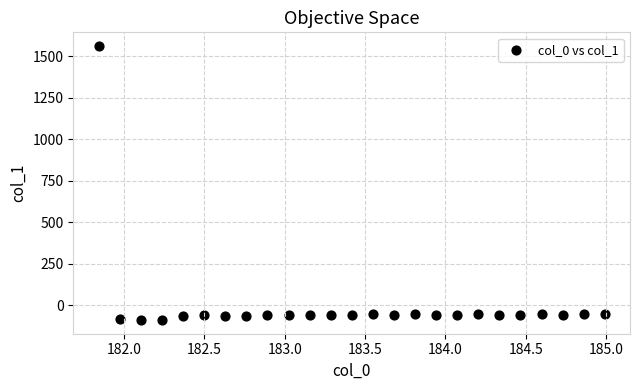

What is the range of Y values (max minus min)?

1651.2